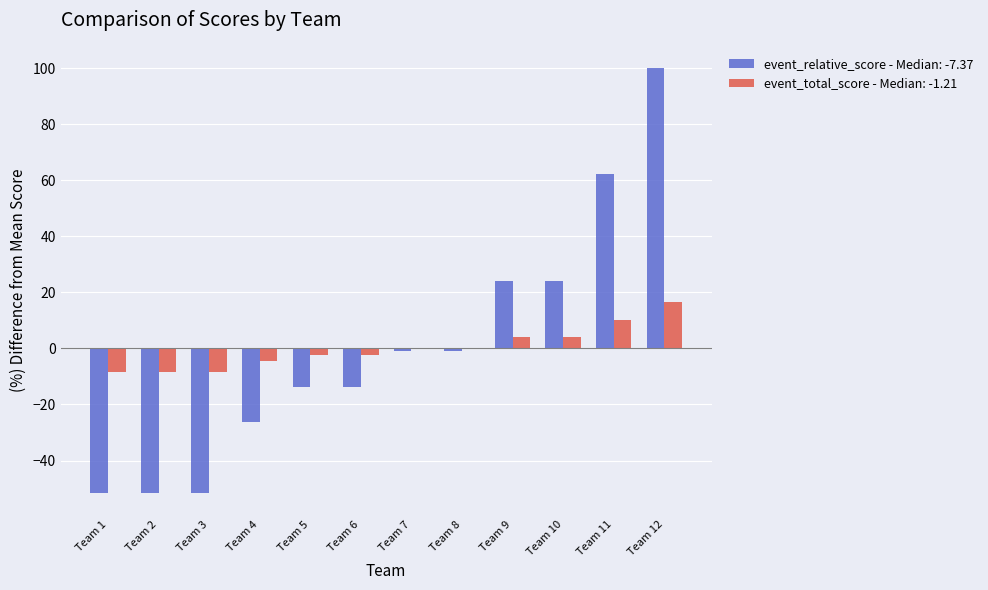

How many groups of bars are there?

12